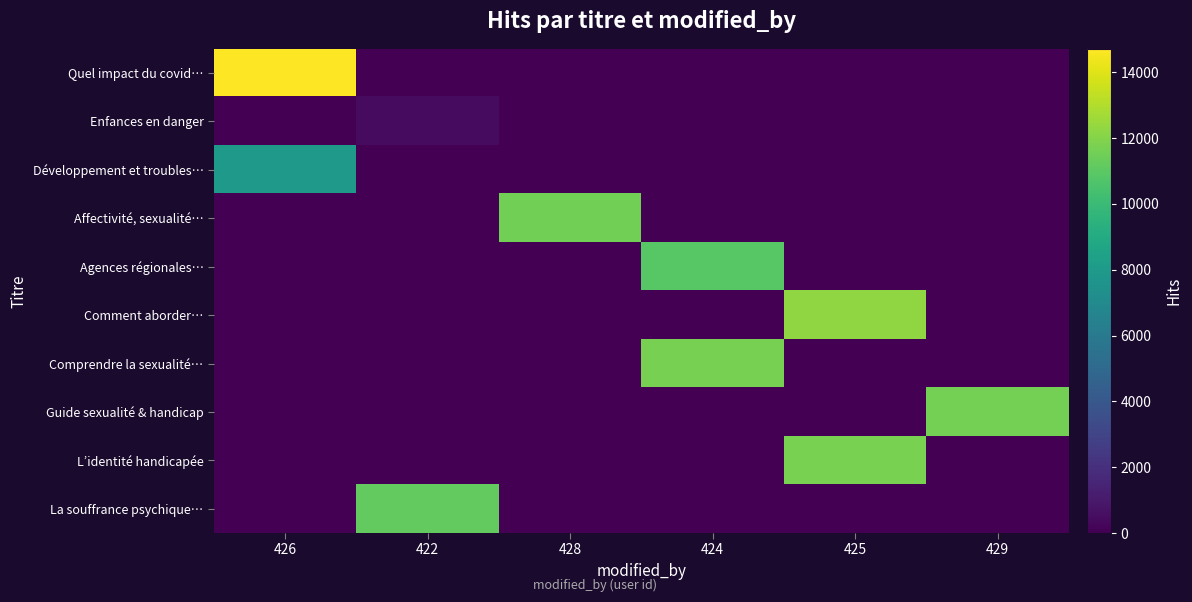

Reading left to right, extract all data points from this chart.

Quel impact du covid…: 426=14712	422=0	428=0	424=0	425=0	429=0
Enfances en danger: 426=0	422=422	428=0	424=0	425=0	429=0
Développement et troubles…: 426=7902	422=0	428=0	424=0	425=0	429=0
Affectivité, sexualité…: 426=0	422=0	428=11599	424=0	425=0	429=0
Agences régionales…: 426=0	422=0	428=0	424=10873	425=0	429=0
Comment aborder…: 426=0	422=0	428=0	424=0	425=12252	429=0
Comprendre la sexualité…: 426=0	422=0	428=0	424=11700	425=0	429=0
Guide sexualité & handicap: 426=0	422=0	428=0	424=0	425=0	429=11609
L’identité handicapée: 426=0	422=0	428=0	424=0	425=11749	429=0
La souffrance psychique…: 426=0	422=11175	428=0	424=0	425=0	429=0